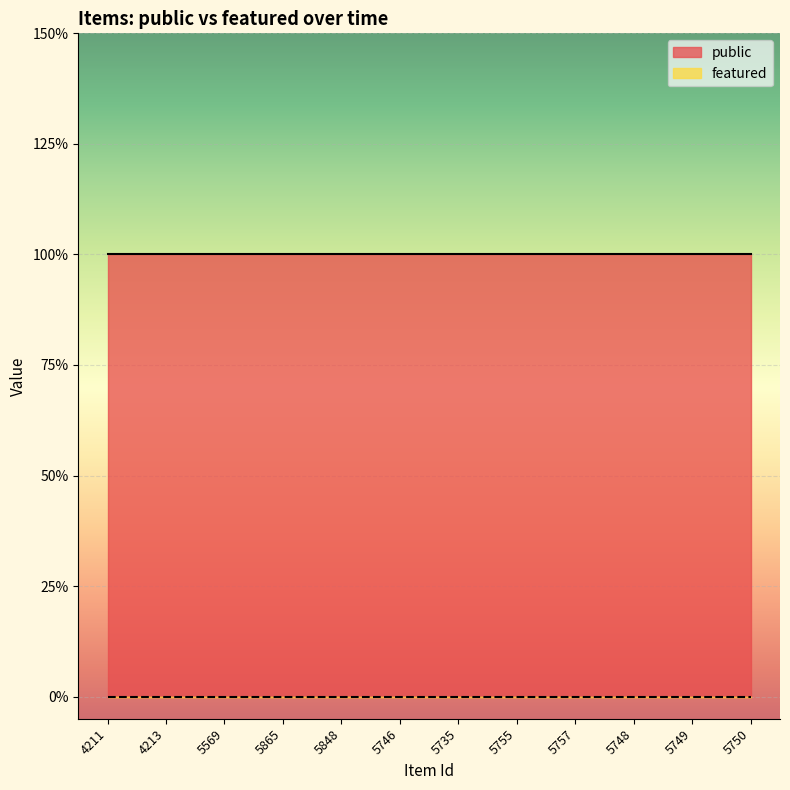

The public series shows 1 at 5865. True or false?

True